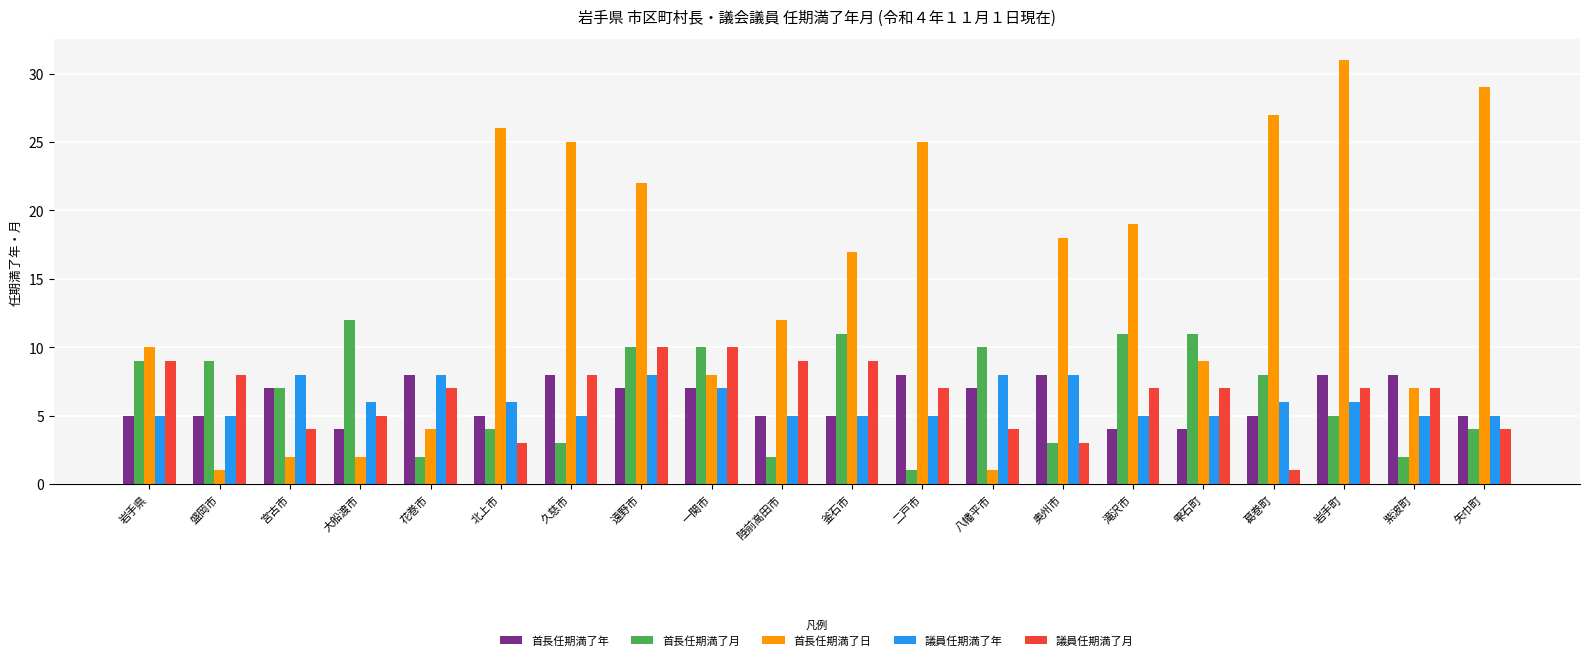

Count the number of data series in this chart.

5